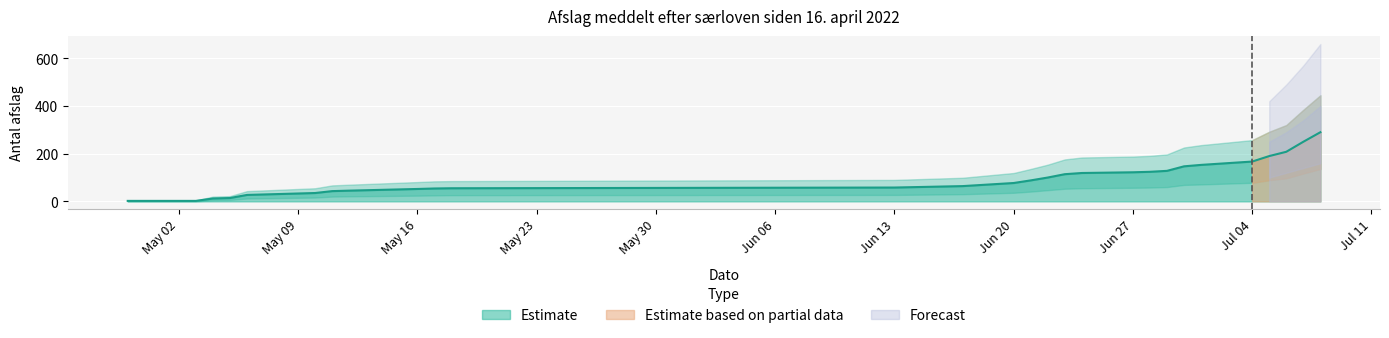

What is the highest value of the Estimate series?

290